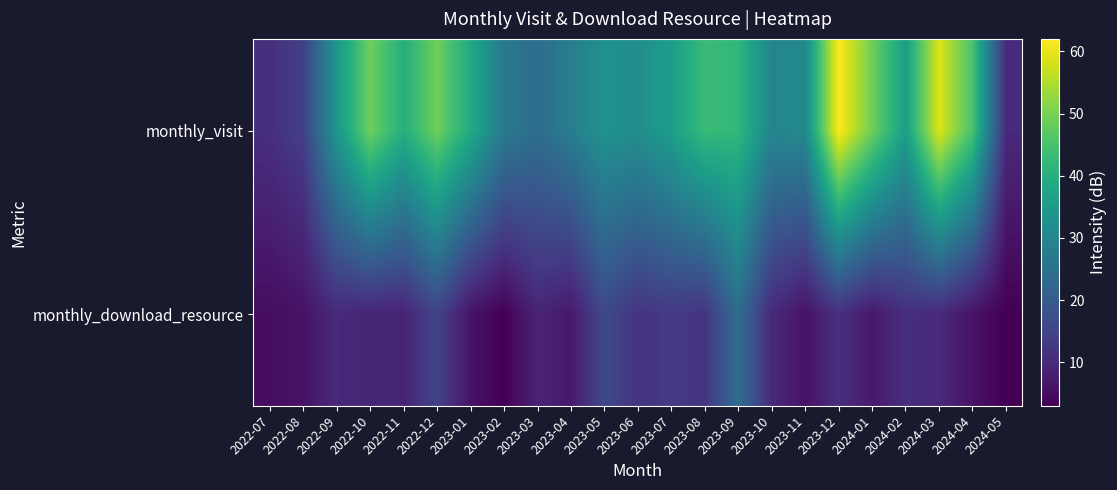

Rank the series at 2023-02 from lowest to highest value.

monthly_download_resource, monthly_visit